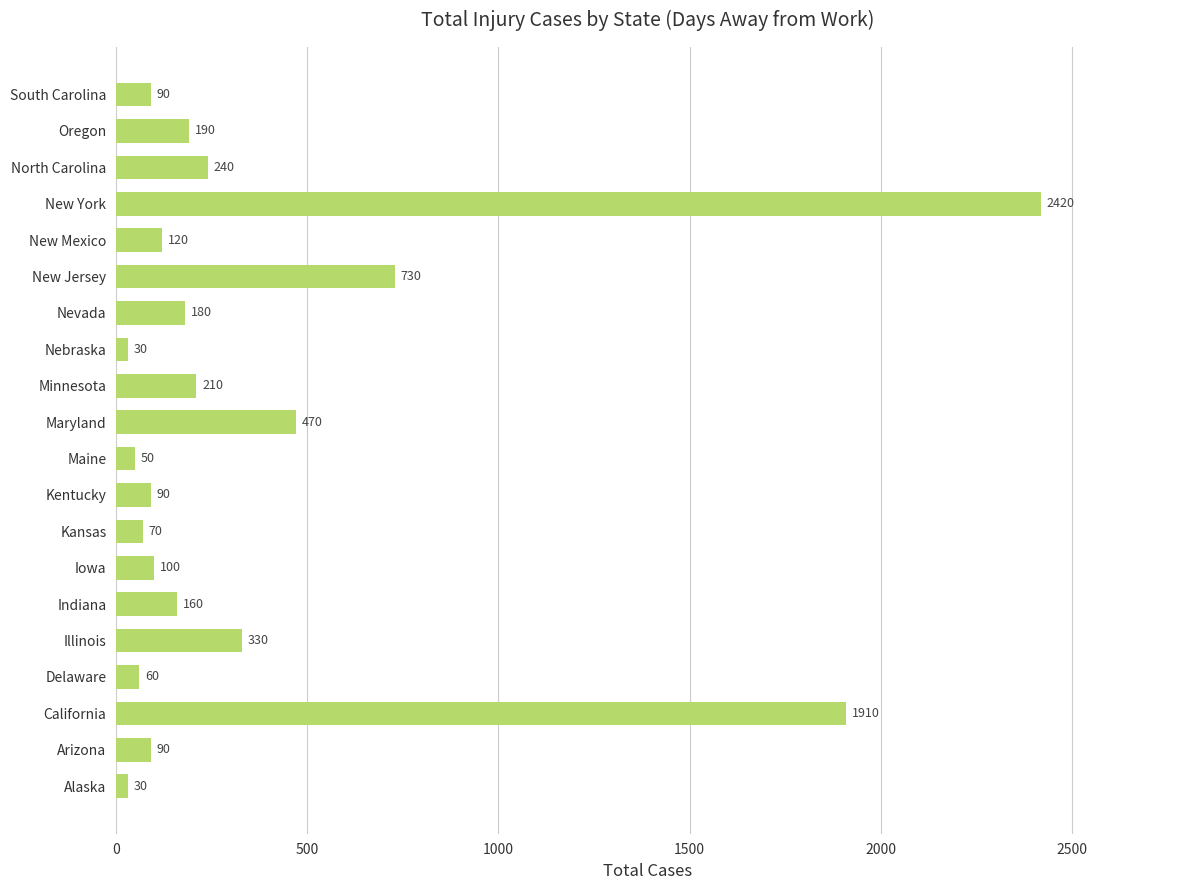

What is the sum of all values?

7570